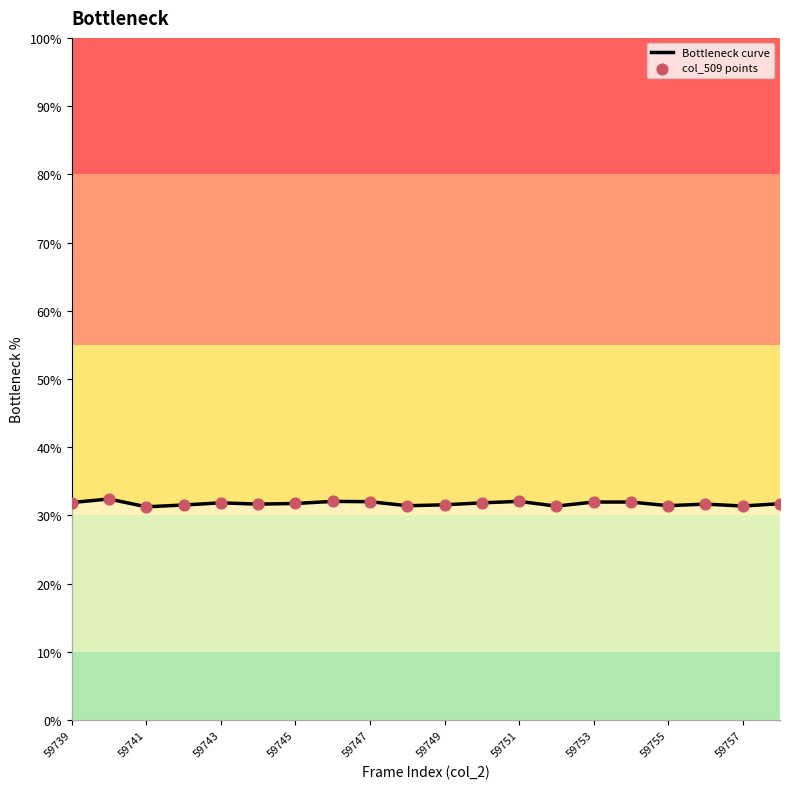

What is the maximum value shown in the chart?

32.4